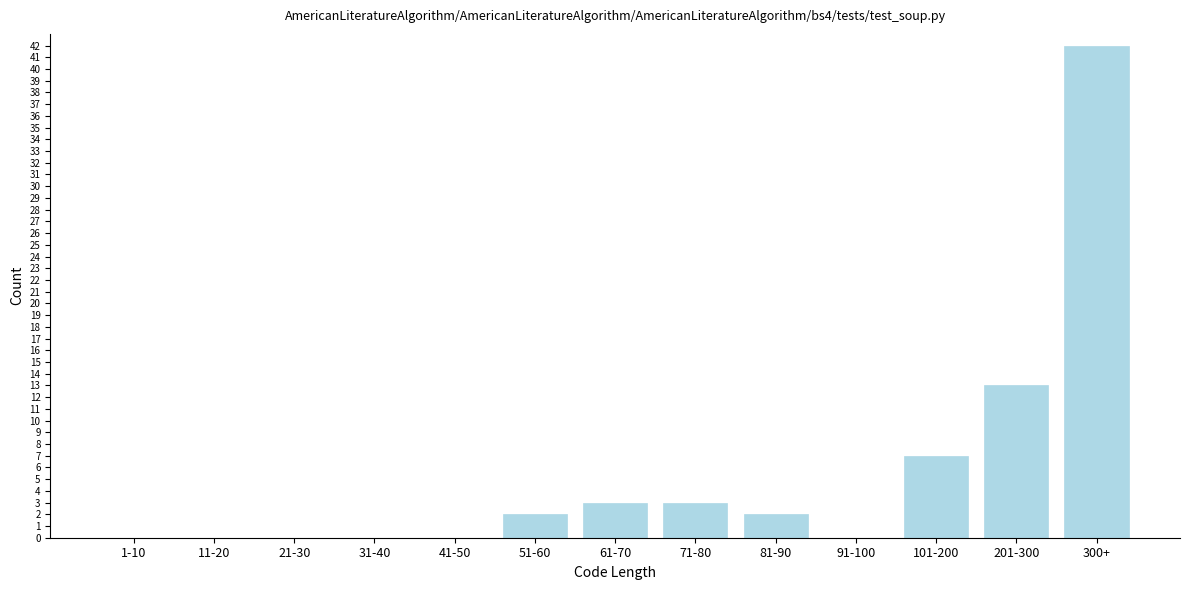

Reading left to right, transcribe all the data shown in this chart.

1-10=0	11-20=0	21-30=0	31-40=0	41-50=0	51-60=2	61-70=3	71-80=3	81-90=2	91-100=0	101-200=7	201-300=13	300+=42